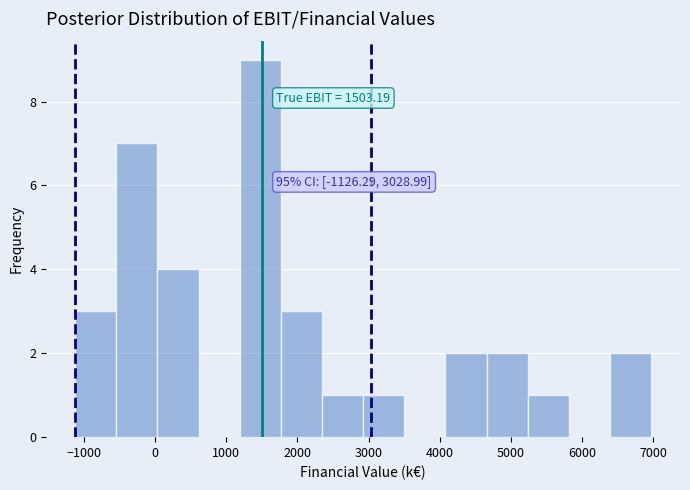

Which range on the x-axis has the tallest bar?

1200 to 1800